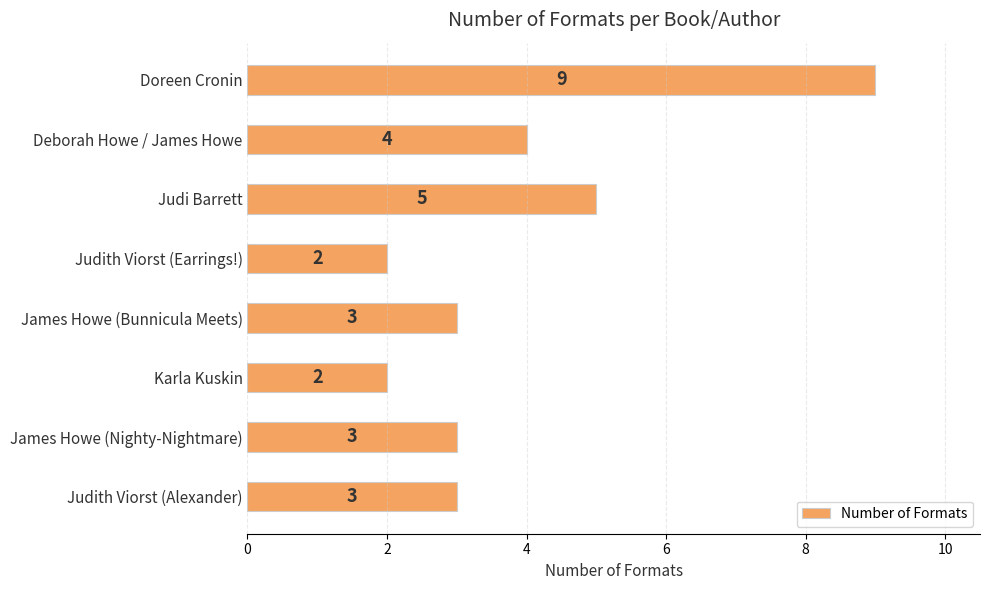

What is the greatest value displayed?

9